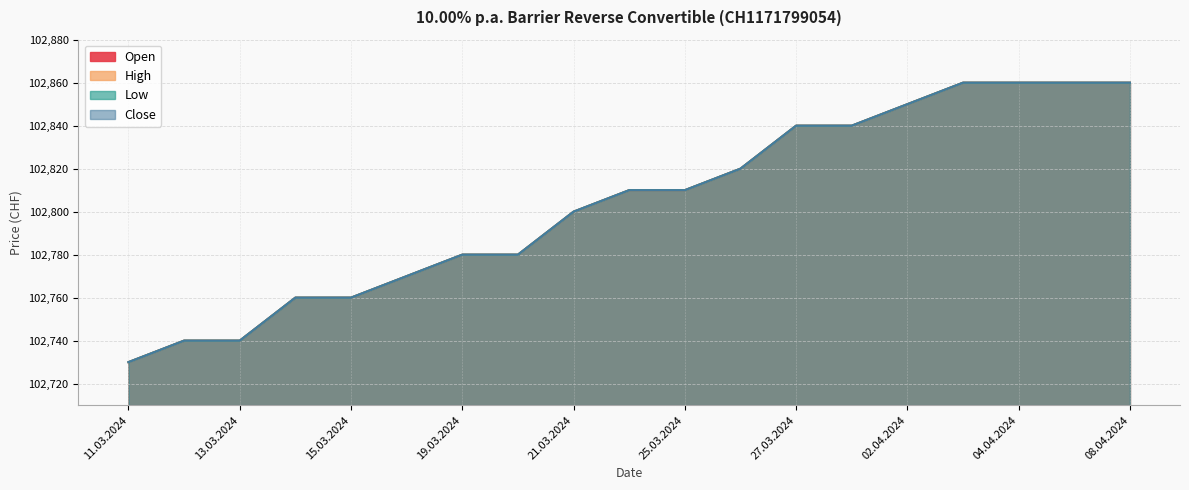

At which label is High closest to 102795?

21.03.2024